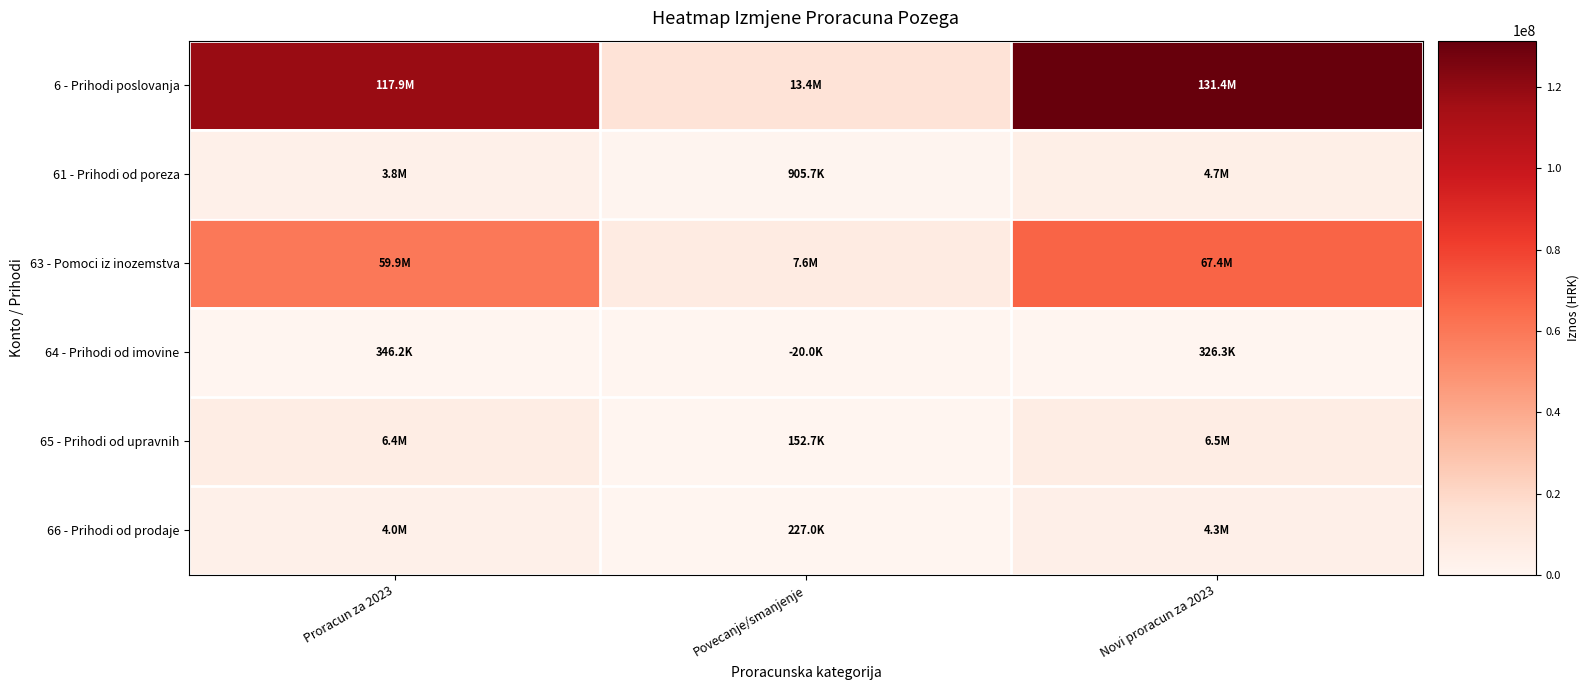

Count the number of categories in the chart.

3